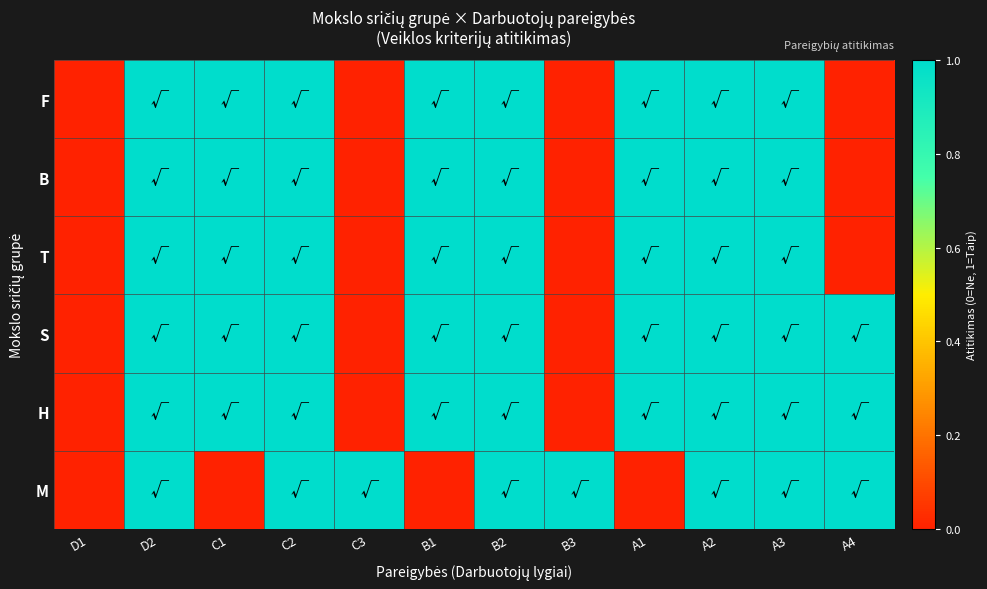

How many data points does each series have?

12